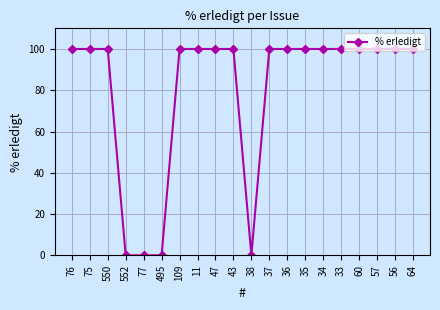

What is the maximum value shown in the chart?

100